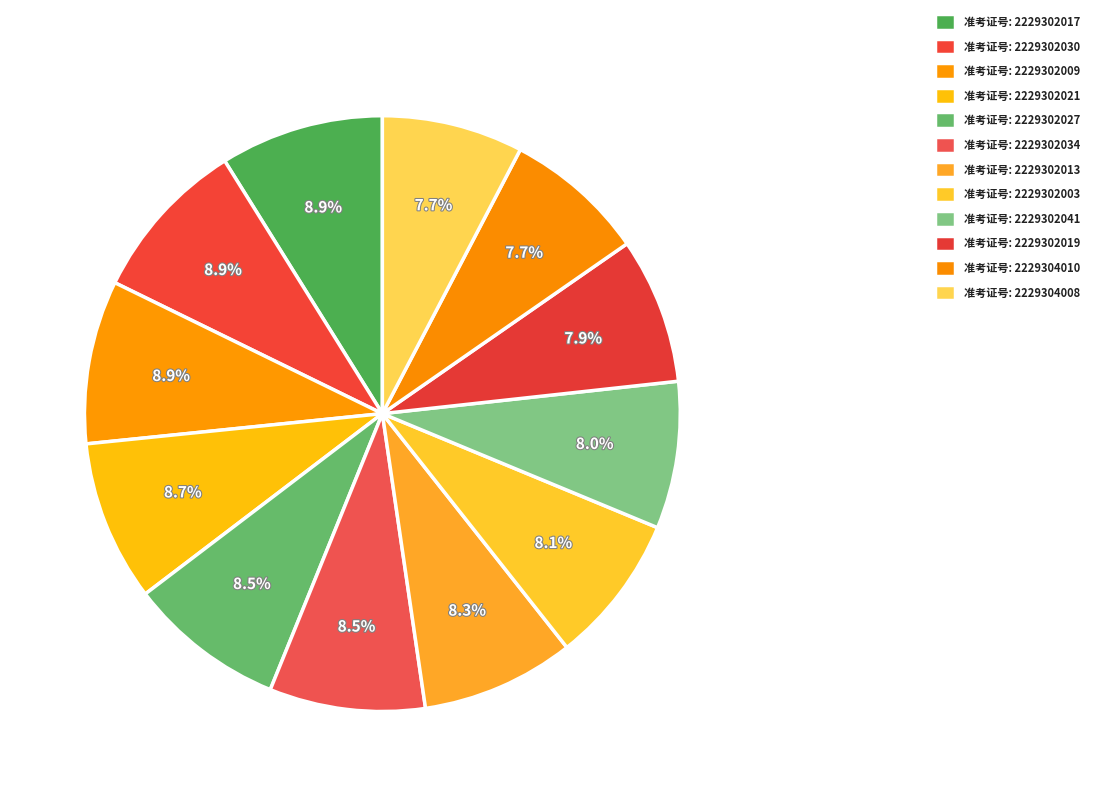

What is the smallest slice in the pie chart?

2229304008